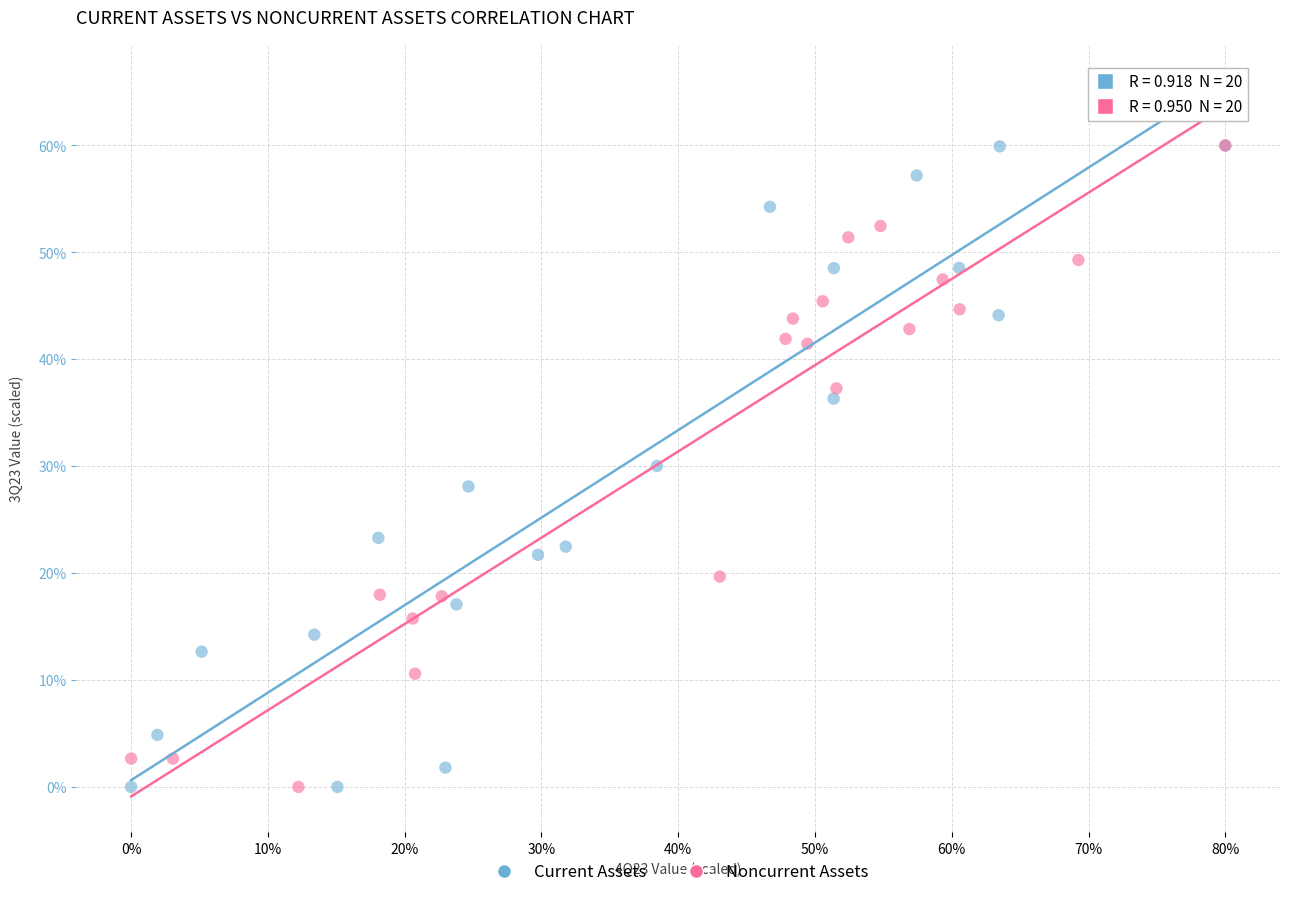

What are all the series names shown in the legend?

Current Assets, Noncurrent Assets